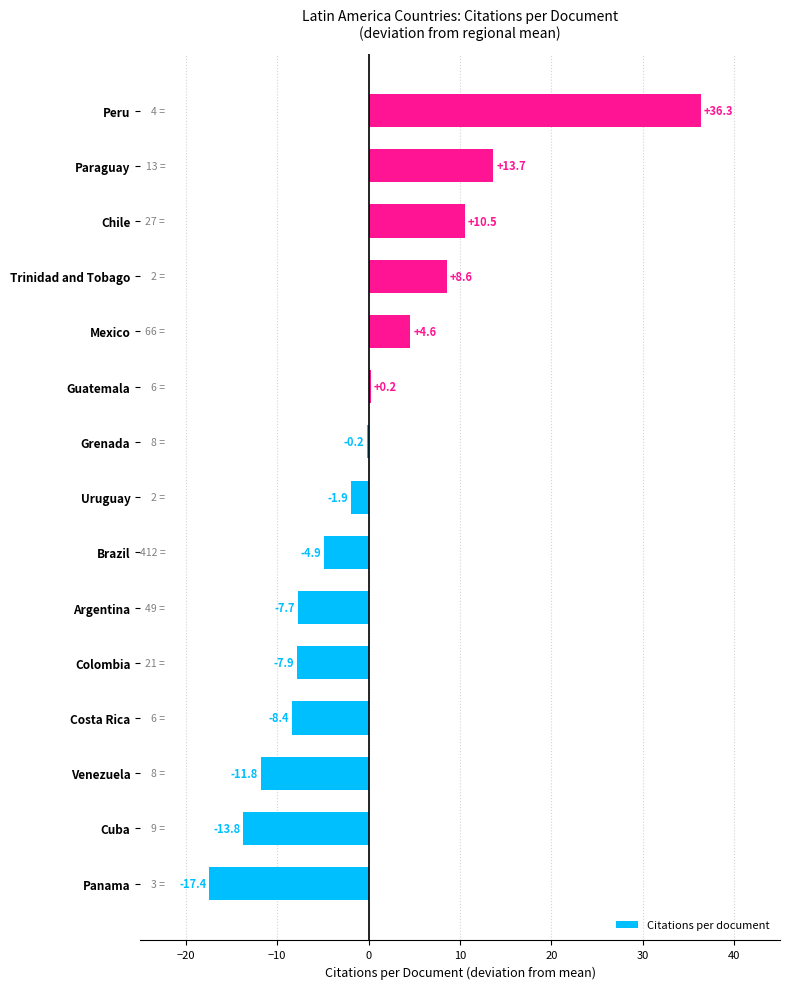

Where is the data nearest to the value 9?

Trinidad and Tobago